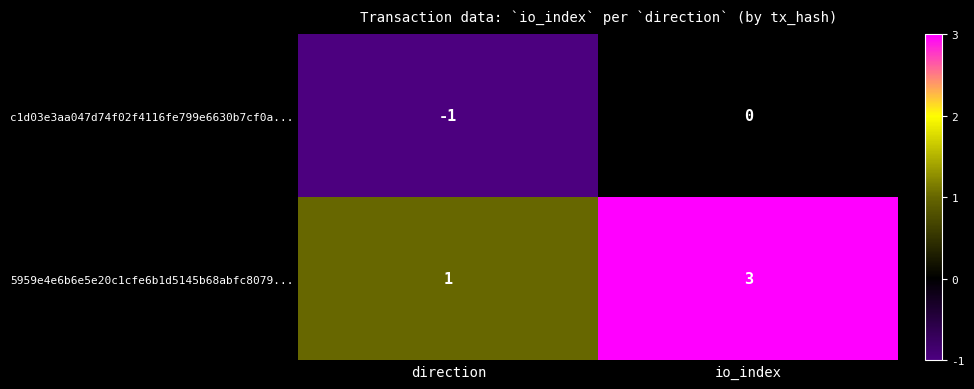

Which label corresponds to the smallest value in the chart?

direction